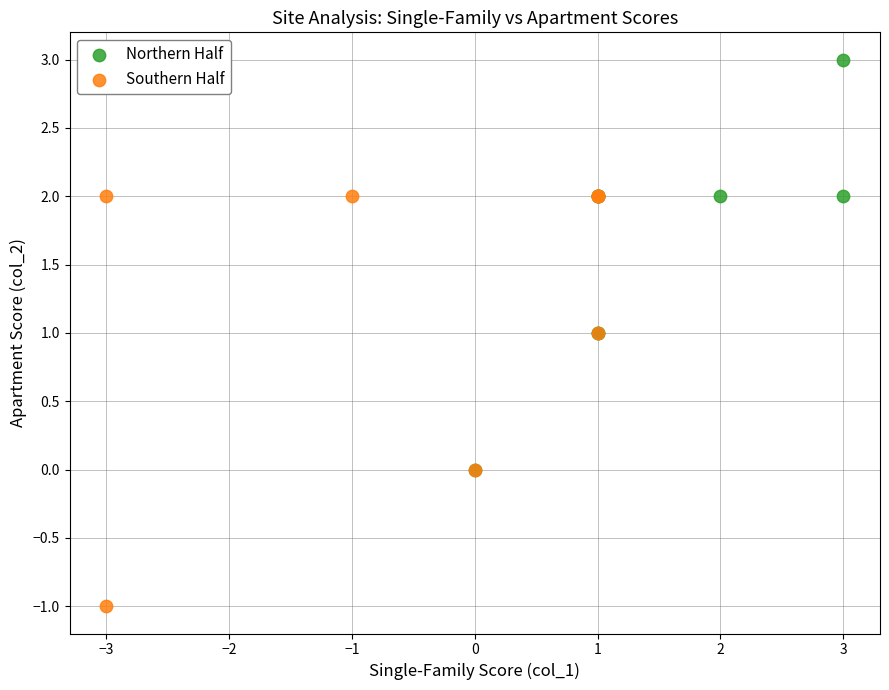

Which series reaches the minimum Y coordinate?

Southern Half